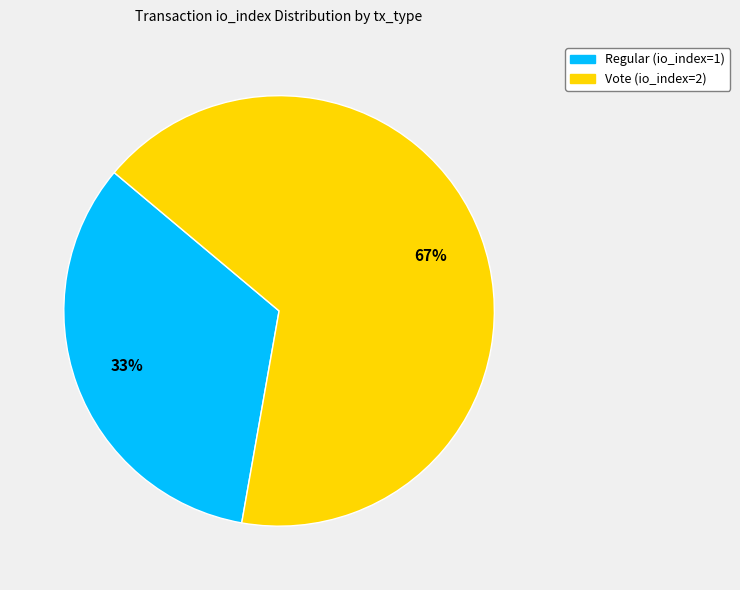

The Regular (io_index=1) slice represents 20% of the pie. True or false?

False